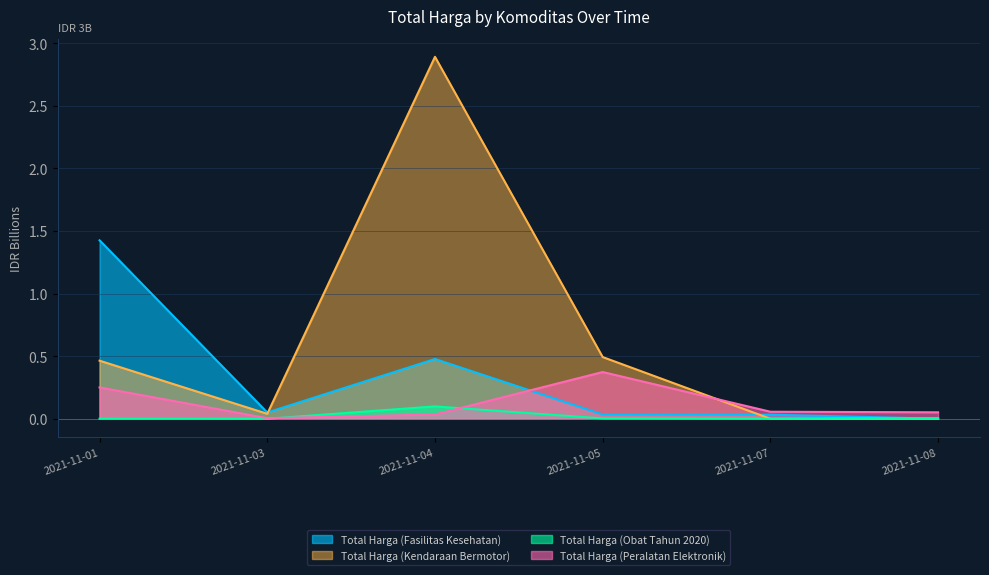

Which series changed the most between 2021-11-01 and 2021-11-03?

Total Harga (Fasilitas Kesehatan)